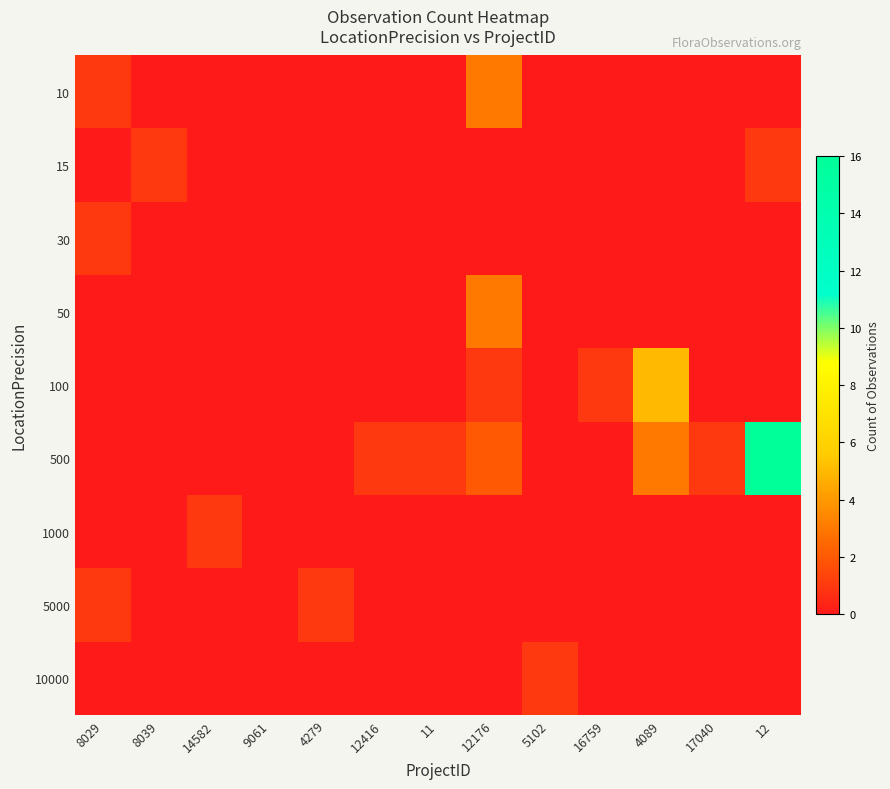

List the series in order of their peak value, highest first.

500, 100, 10, 50, 15, 30, 1000, 5000, 10000